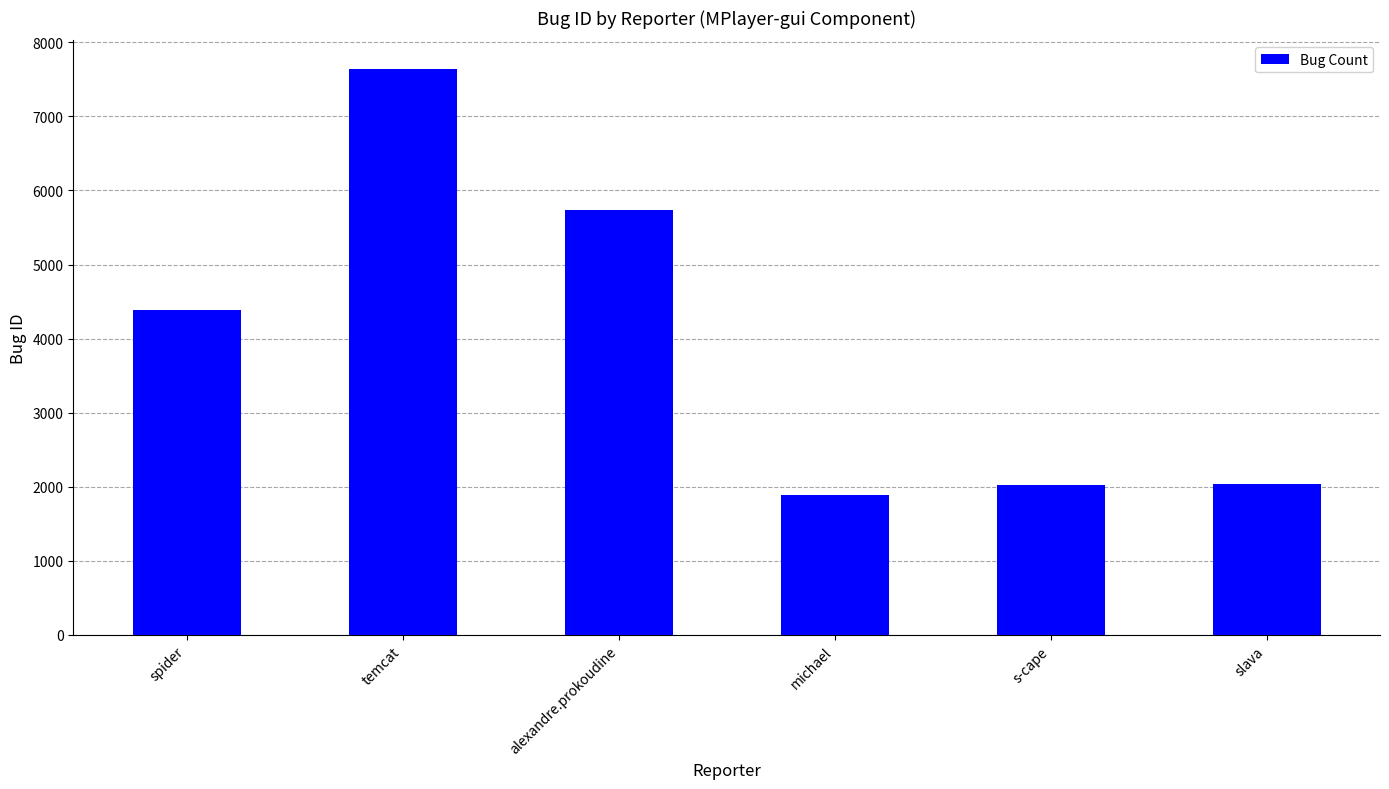

Which label corresponds to the largest value in the chart?

temcat